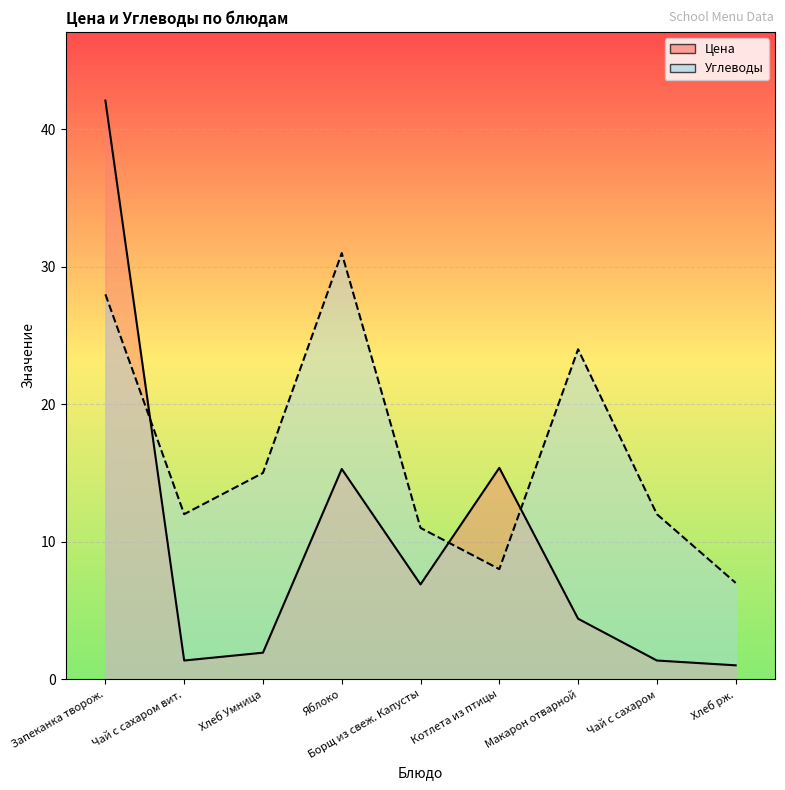

What position from the left is Запеканка творож.?

1